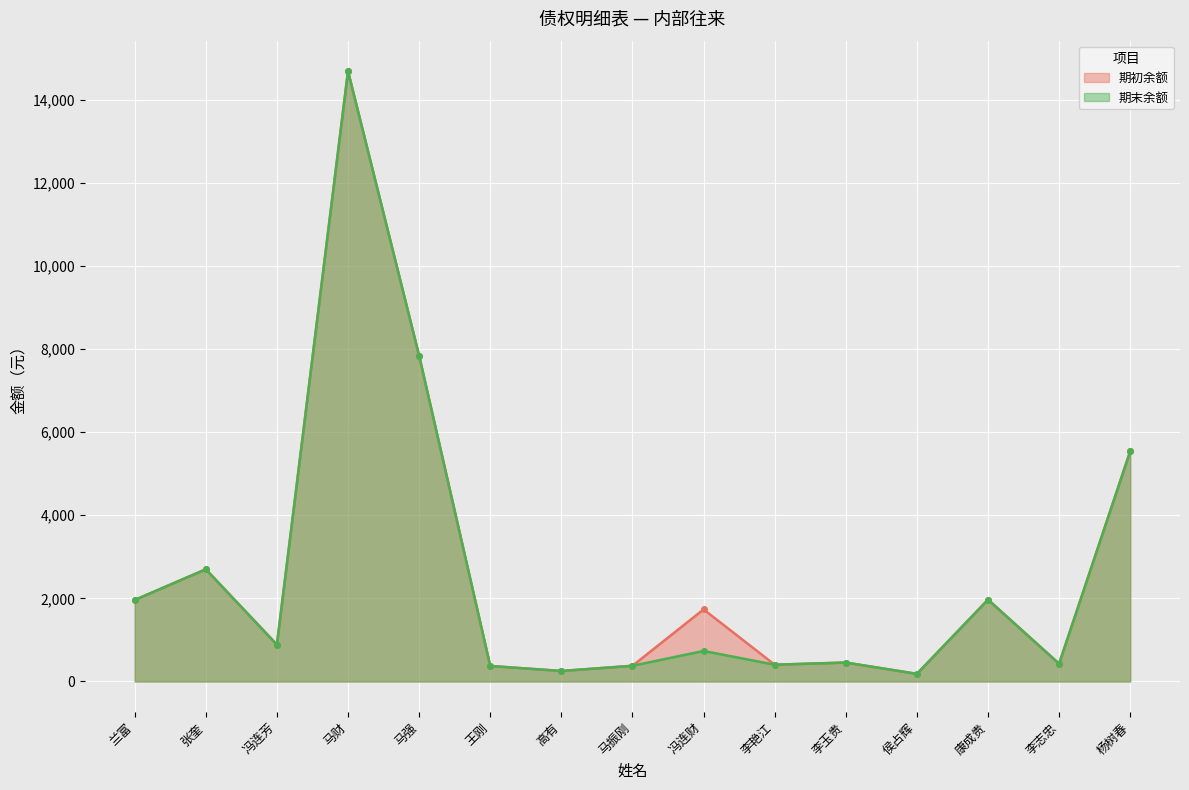

True or false: 期末余额 and 期初余额 intersect in this chart.

False